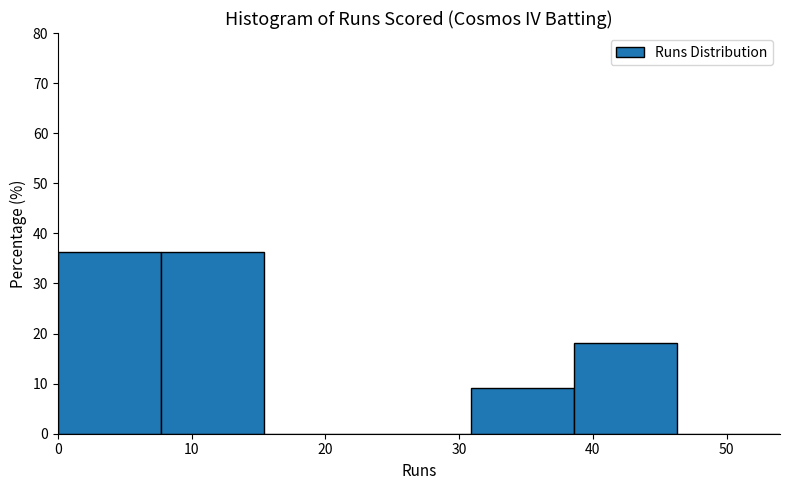

Reading left to right, transcribe this chart: for each bar, give the range it covers on the x-axis and its height. Neither the bar edges nor the heights are printed on the chart, so give them approximately, as read against the axes.

0 to 8: 36
8 to 15: 36
15 to 23: 0
23 to 31: 0
31 to 39: 9
39 to 46: 18
46 to 54: 0